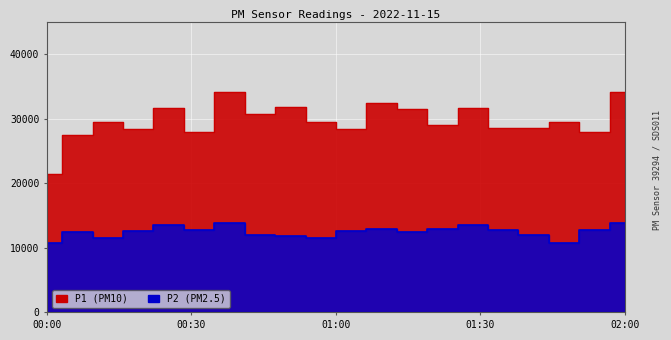

True or false: P1 has more than 2 points higher than both neighbors.

True